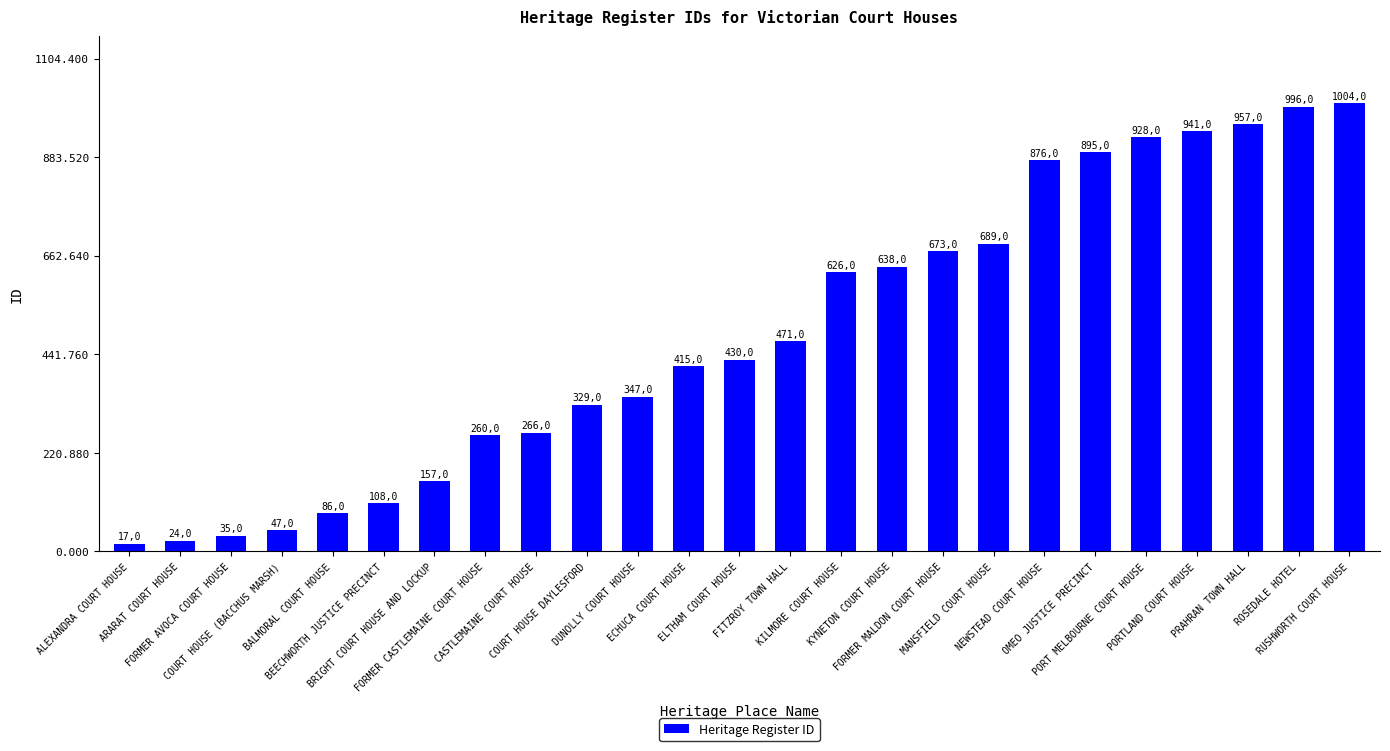

Rank the categories by value from lowest to highest.

ALEXANDRA COURT HOUSE, ARARAT COURT HOUSE, FORMER AVOCA COURT HOUSE, COURT HOUSE (BACCHUS MARSH), BALMORAL COURT HOUSE, BEECHWORTH JUSTICE PRECINCT, BRIGHT COURT HOUSE AND LOCKUP, FORMER CASTLEMAINE COURT HOUSE, CASTLEMAINE COURT HOUSE, COURT HOUSE DAYLESFORD, DUNOLLY COURT HOUSE, ECHUCA COURT HOUSE, ELTHAM COURT HOUSE, FITZROY TOWN HALL, KILMORE COURT HOUSE, KYNETON COURT HOUSE, FORMER MALDON COURT HOUSE, MANSFIELD COURT HOUSE, NEWSTEAD COURT HOUSE, OMEO JUSTICE PRECINCT, PORT MELBOURNE COURT HOUSE, PORTLAND COURT HOUSE, PRAHRAN TOWN HALL, ROSEDALE HOTEL, RUSHWORTH COURT HOUSE